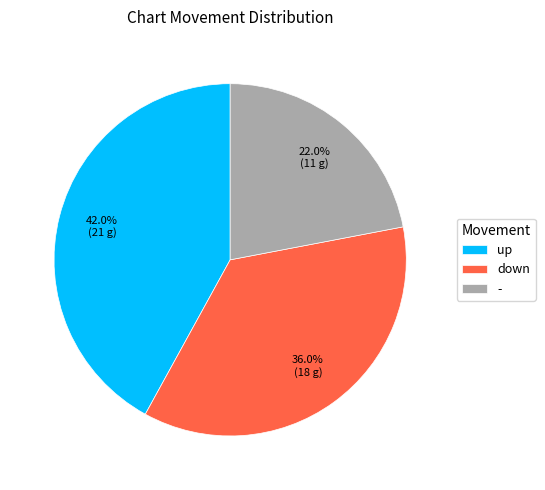

Approximately how many times larger is the value at down compared to -?

1.6